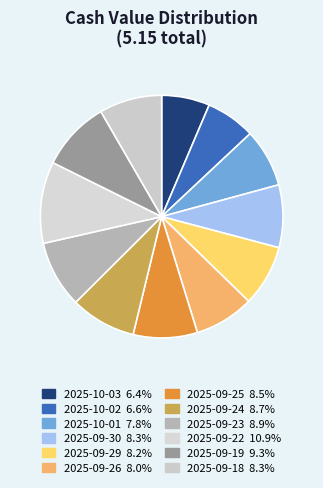

Is there any slice that represents more than half of the pie?

No